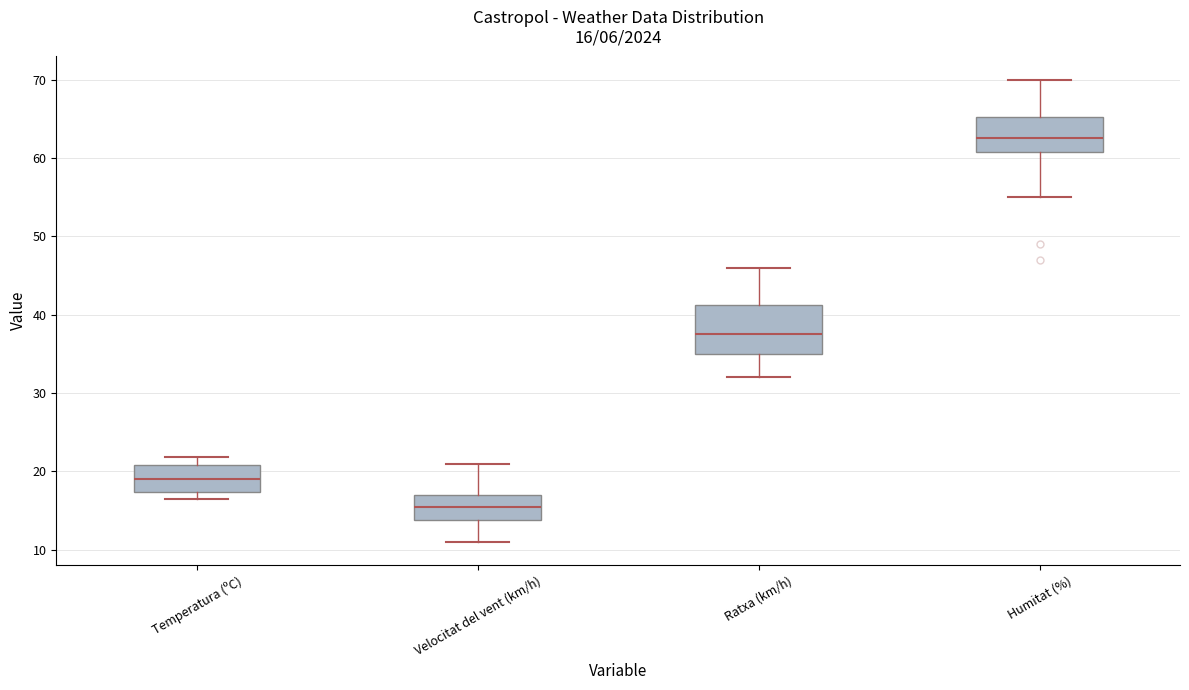

Which box is the tallest, from its lower edge to its upper edge?

Ratxa (km/h)